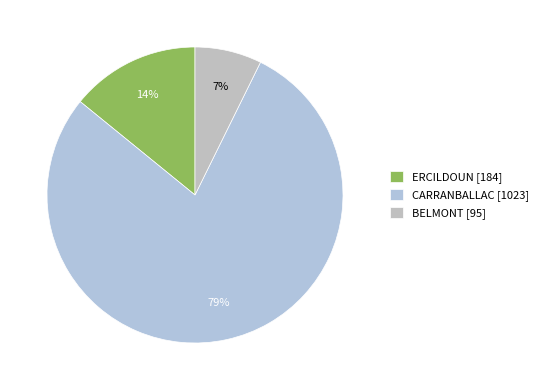

Count the number of slices in the pie.

3